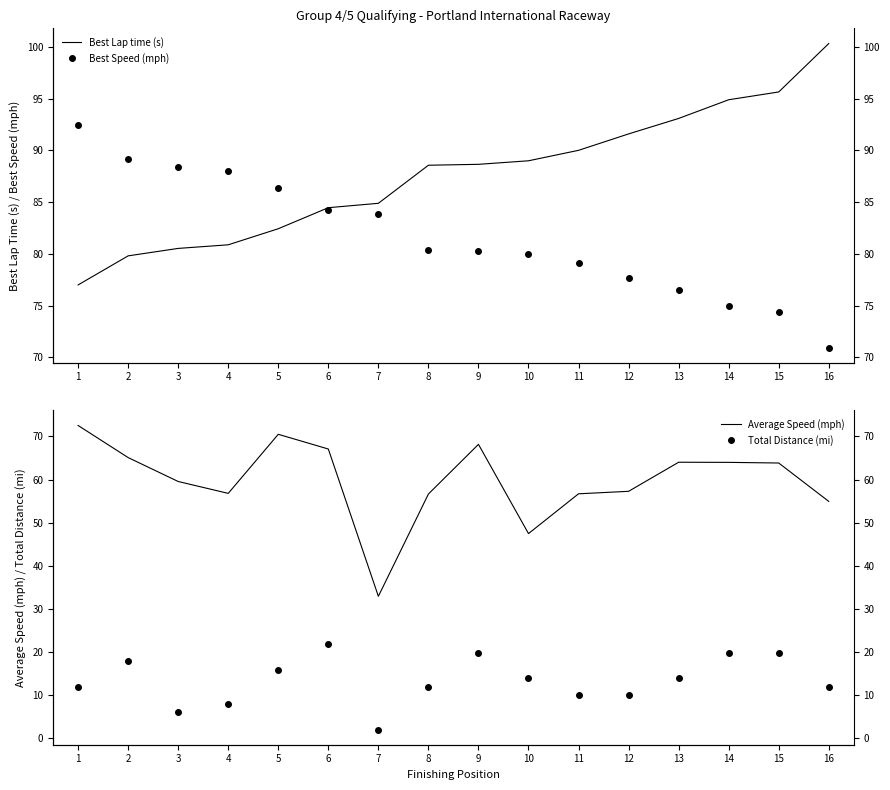

True or false: Best Speed (mph) and Average Speed (mph) intersect in this chart.

False